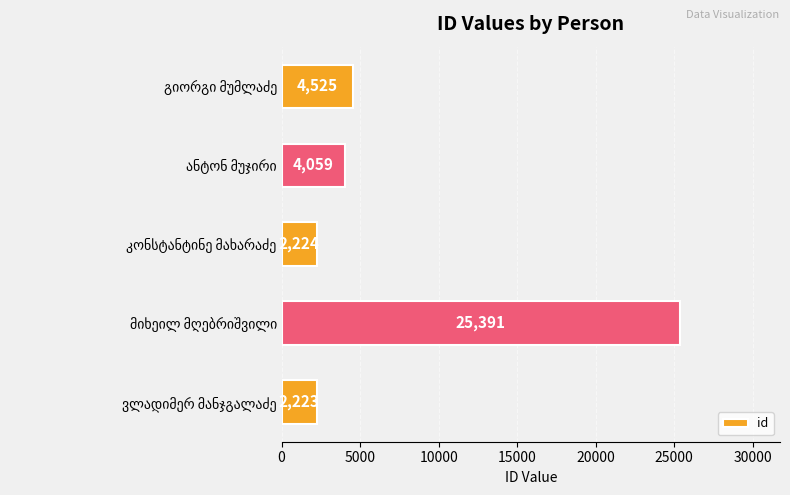

What is the greatest value displayed?

25391